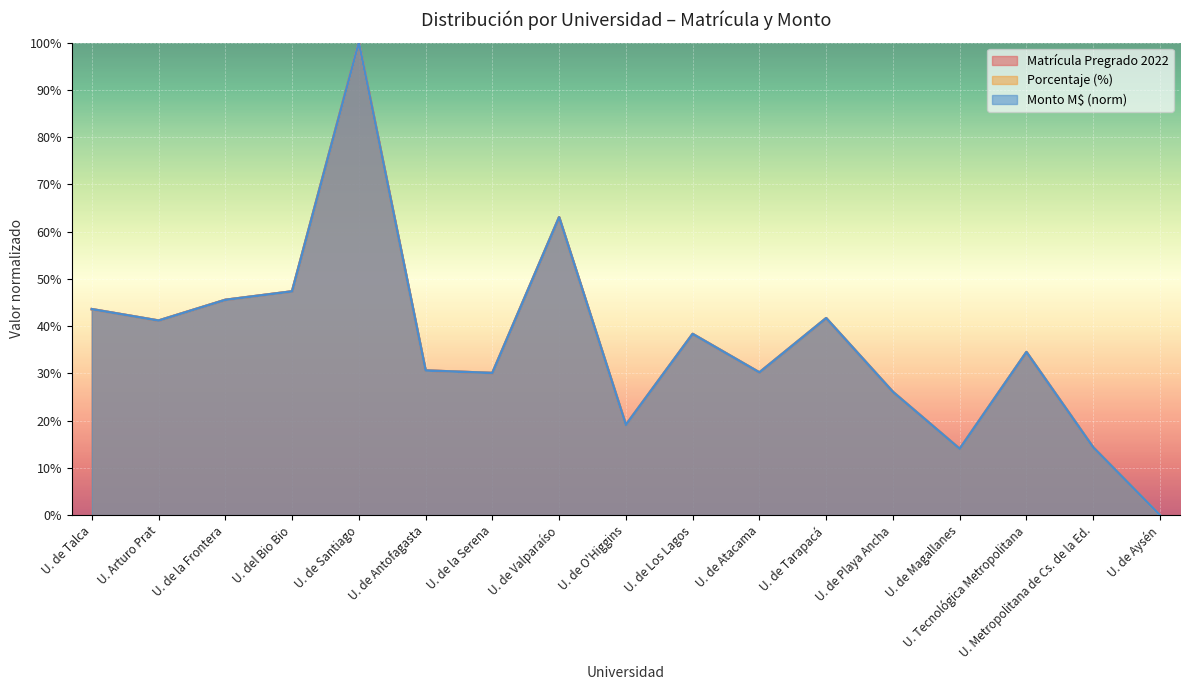

Rank the series by their maximum value, from lowest to highest.

Matrícula Pregrado 2022, Porcentaje, Monto M$